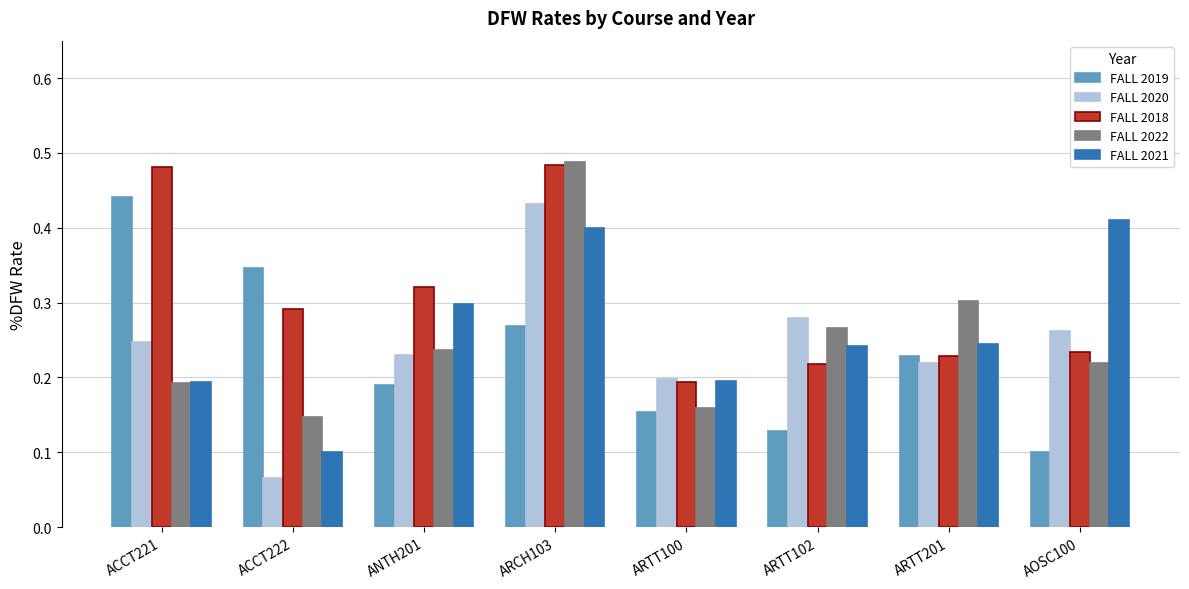

What is the total value across all series at ACCT222?

1.0